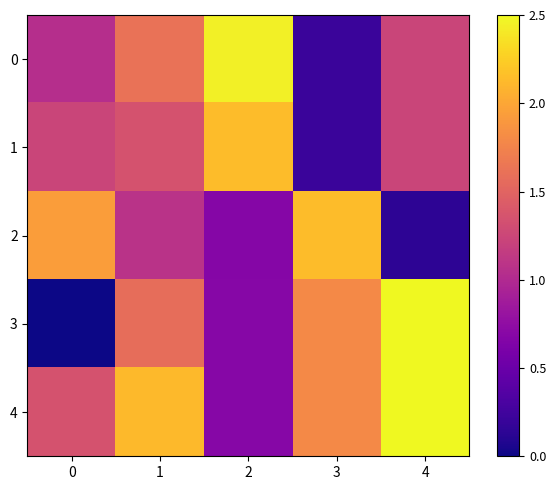

How many series are shown in this chart?

5